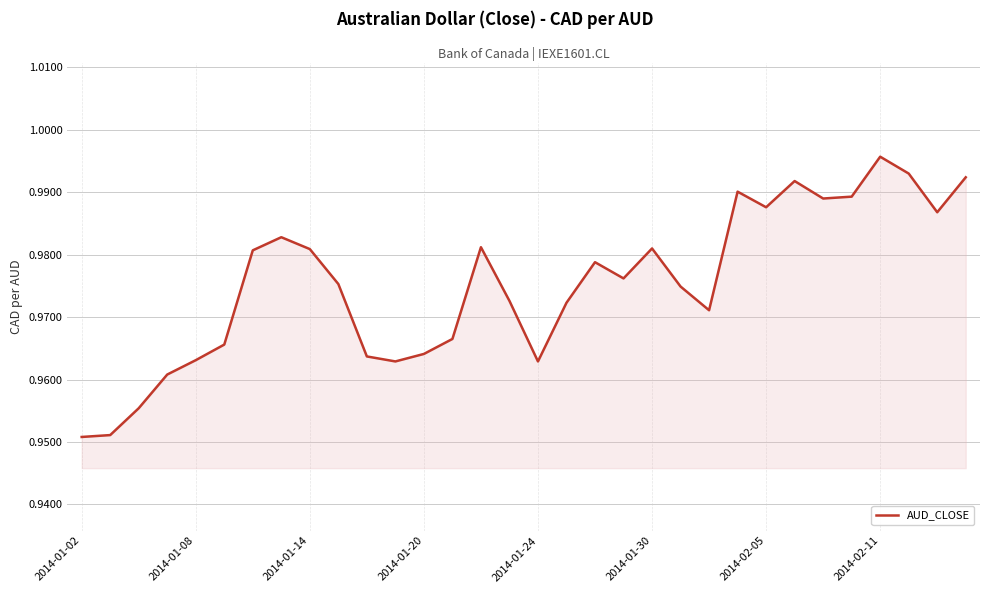

Count the number of categories in the chart.

32